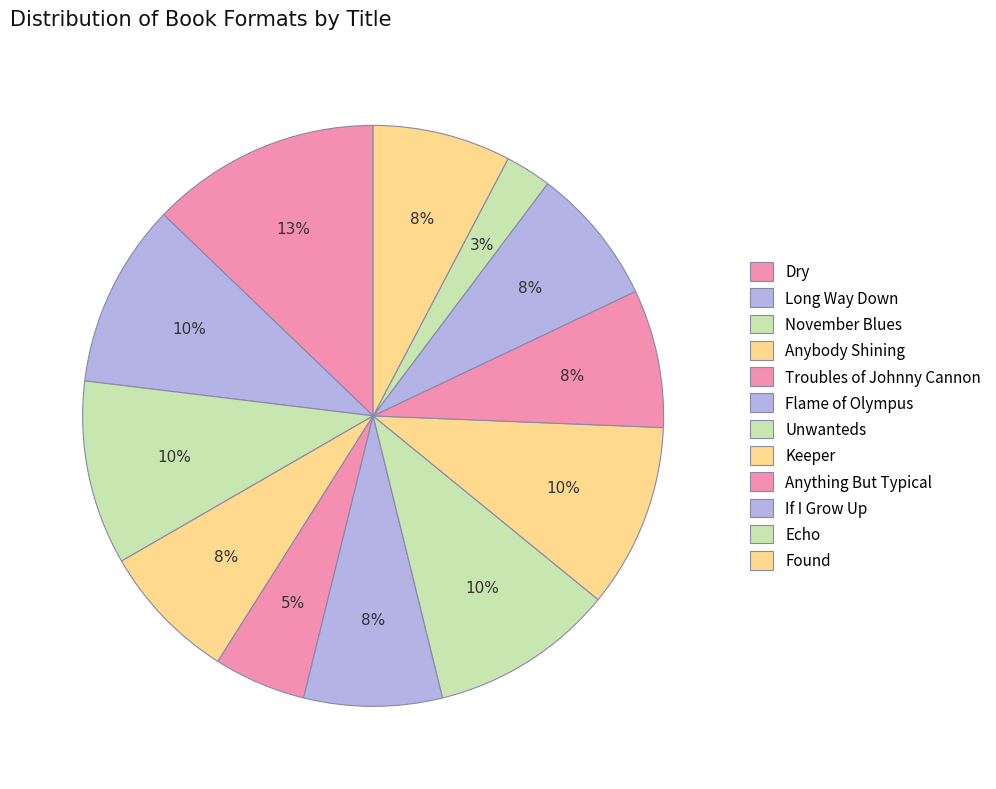

To the nearest percent, what percentage of the pie is Dry?

13%